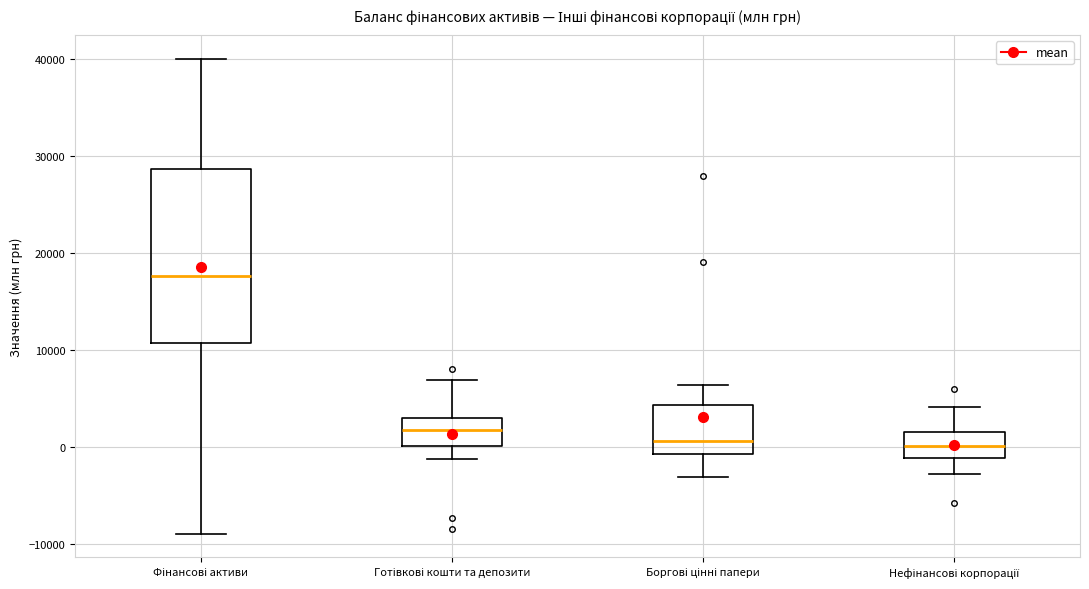

Where does the lower whisker of the box for Фінансові активи end on the y-axis? The values are not printed on the chart, so give them approximately, as read against the axis.

-9000